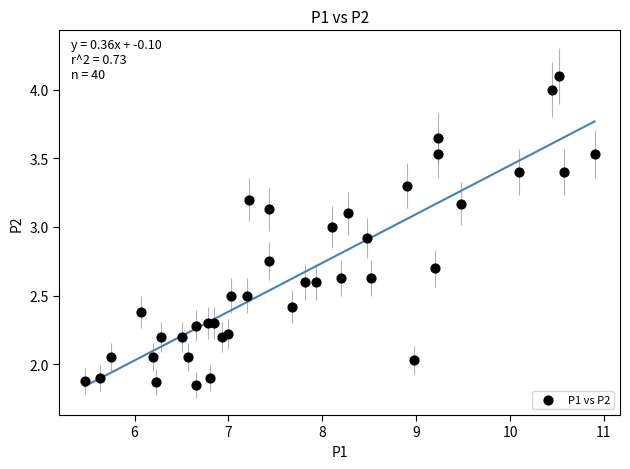

What is the range of X values (max minus min)?

5.4